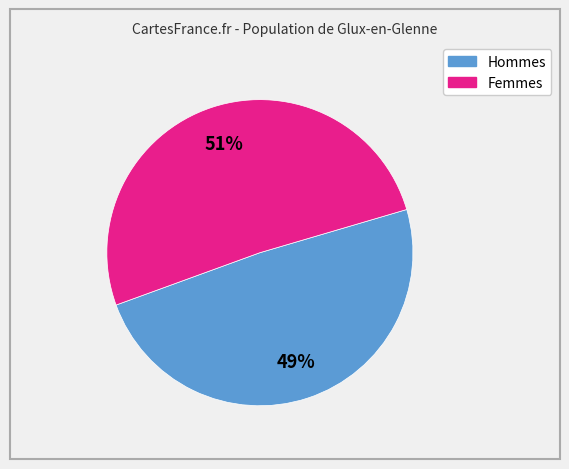

Is there any slice that represents more than half of the pie?

Yes